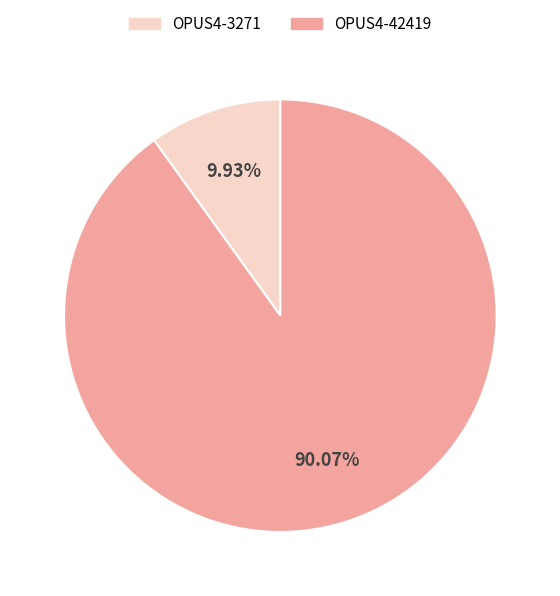

Count the number of slices in the pie.

2